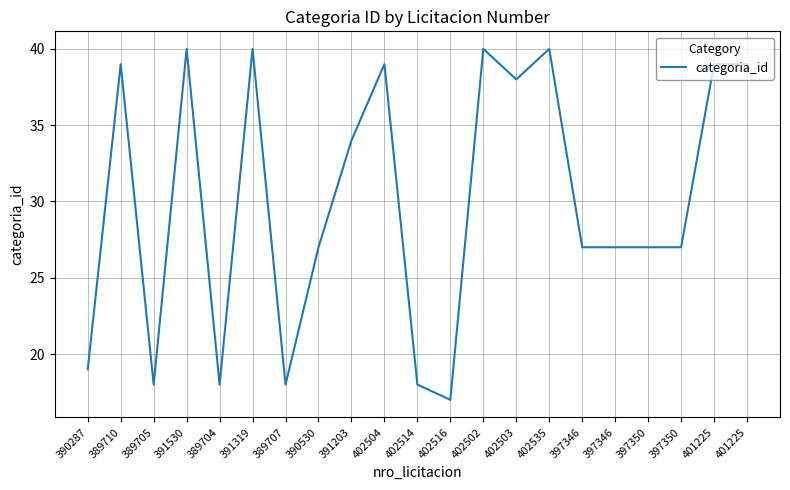

How many distinct data groups are displayed?

1